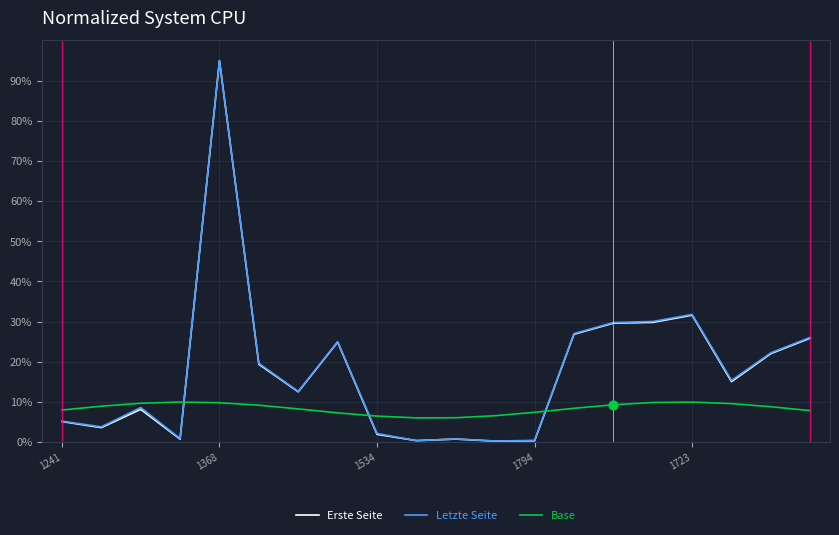

True or false: Erste Seite and Base cross at least once.

True